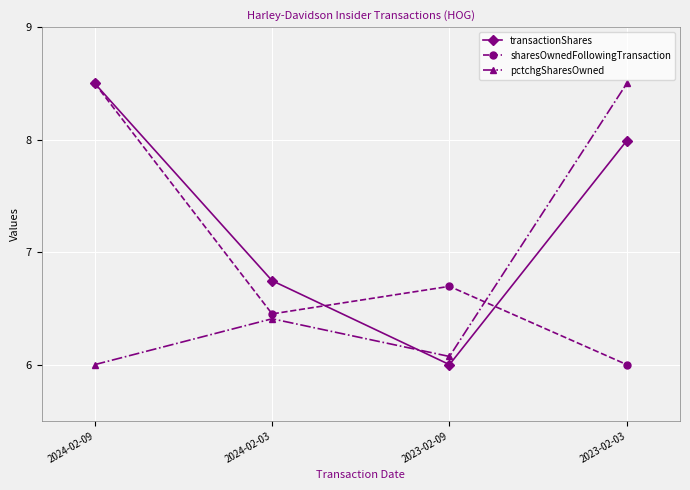

True or false: pctchgSharesOwned has a value of 6.1 at 2023-02-09.

True